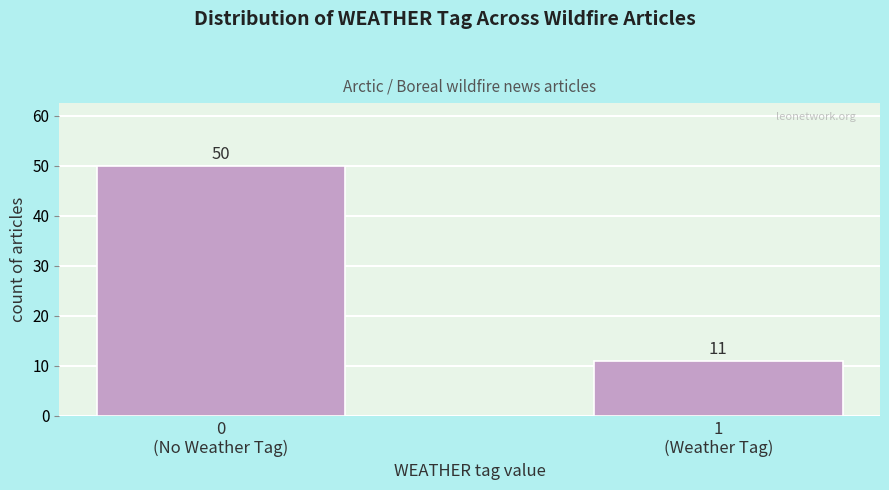

Reading left to right, list all the values displayed in this chart.

50	11